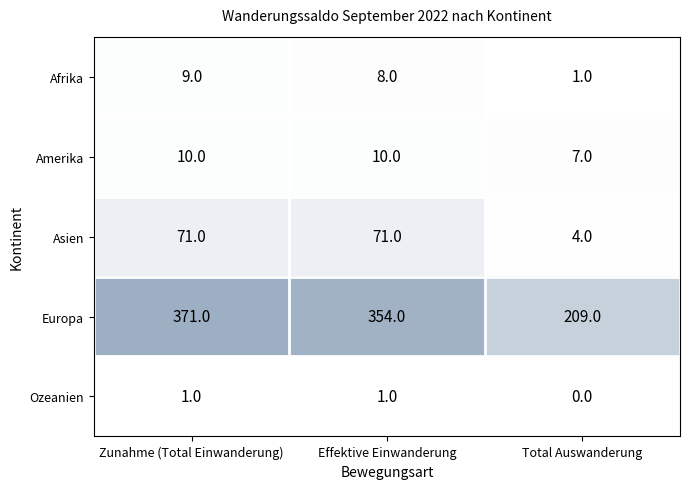

At which category is the sum across all series the highest?

Zunahme (Total Einwanderung)